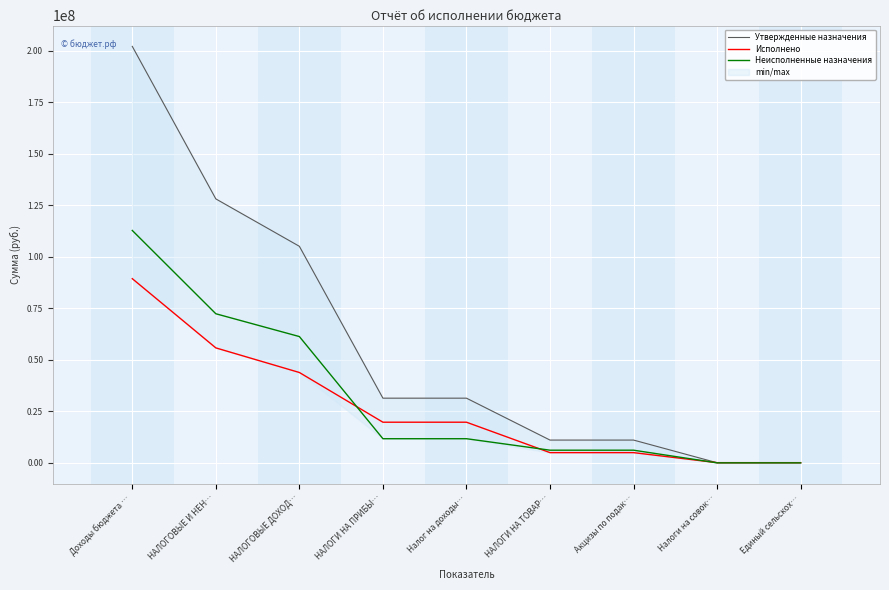

What is the maximum value shown in the chart?

202103869.6